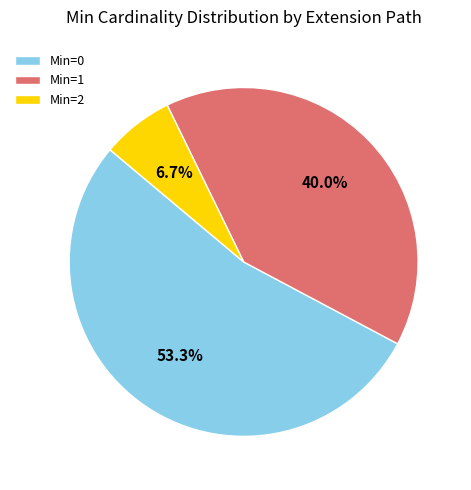

What percentage is NOT represented by Min=1?

60.0%